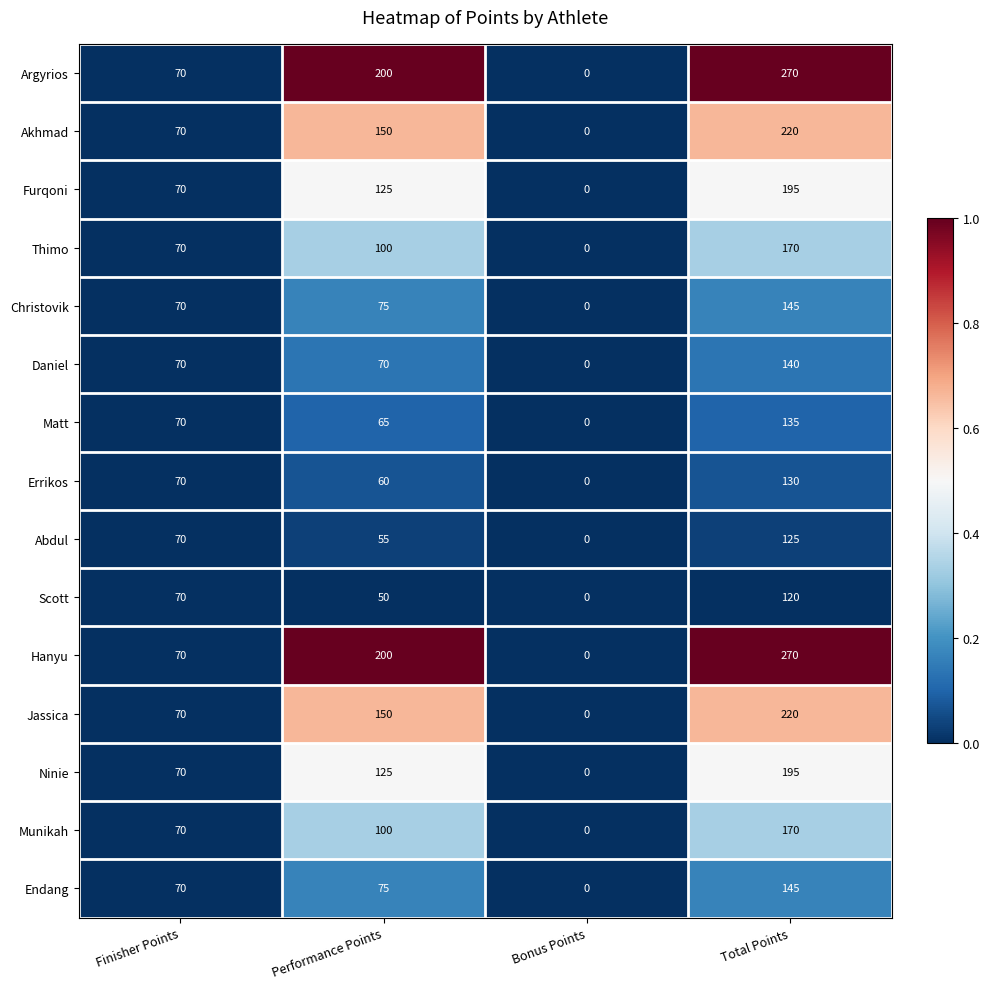

What is the spread (max minus min) of values at Total Points?

150